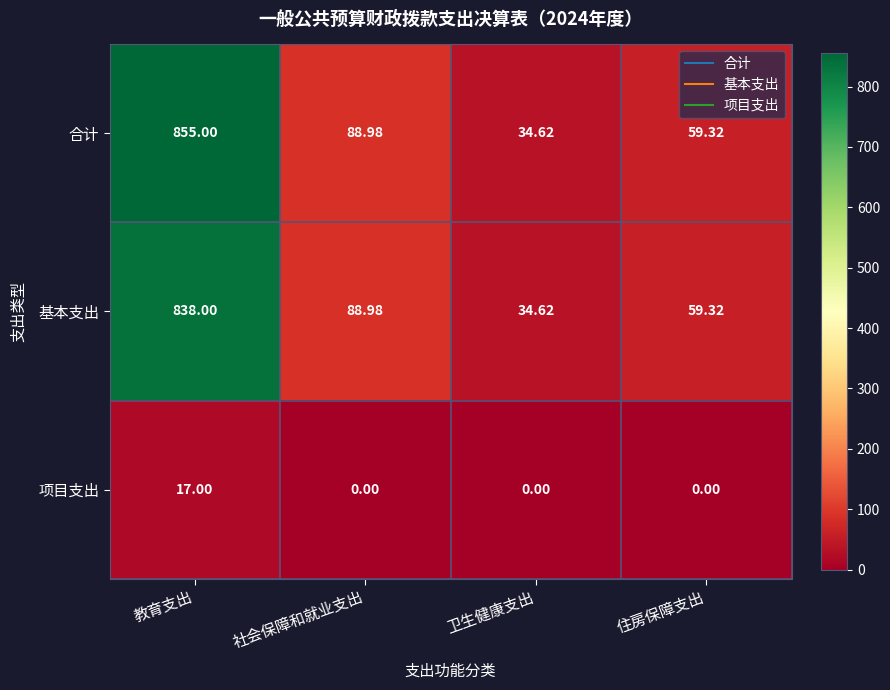

At how many categories does at least one series exceed 206?

1